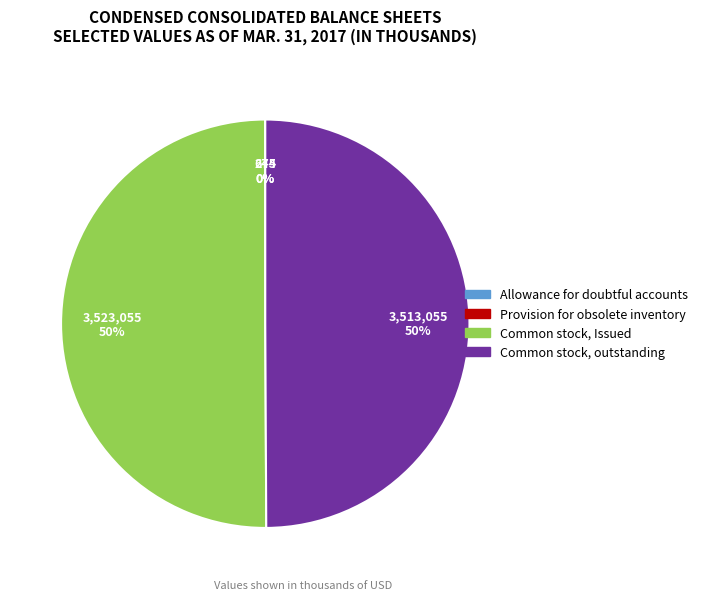

To the nearest percent, what is the average slice percentage?

25%